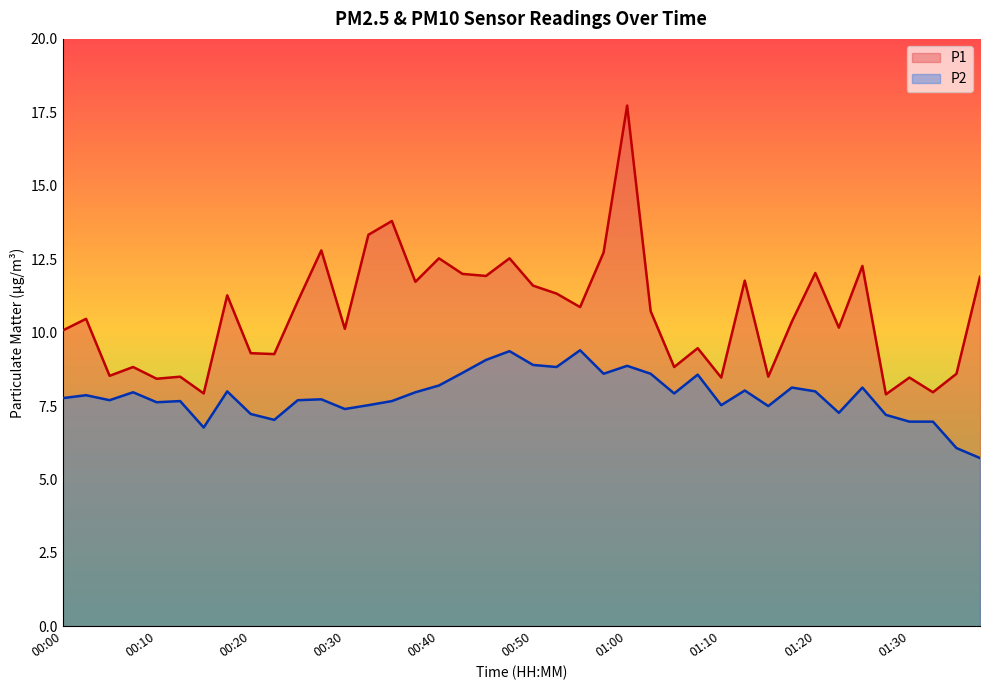

What is the greatest value displayed?

17.7